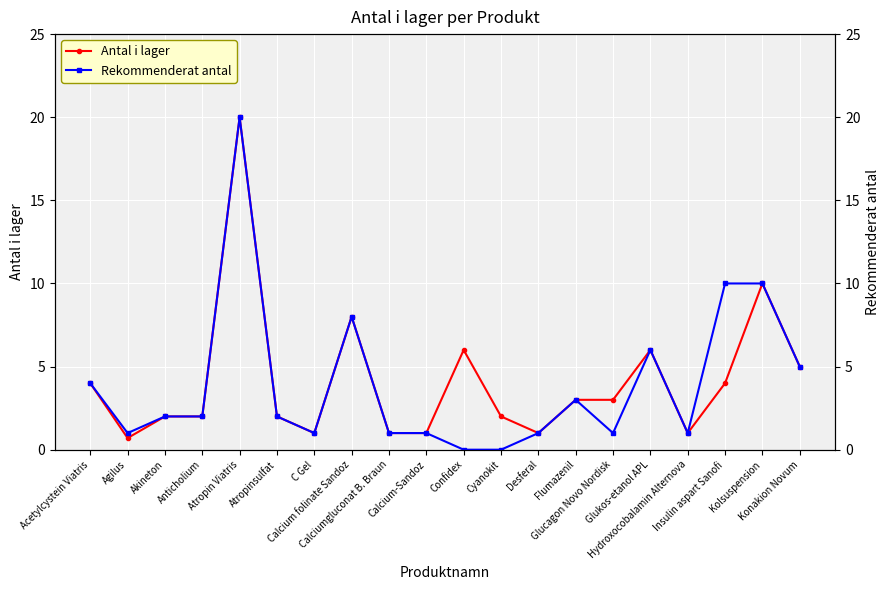

Reading left to right, list all the values displayed in this chart.

Antal i lager: 4.0	0.7	2.0	2.0	20.0	2.0	1.0	8.0	1.0	1.0	6.0	2.0	1.0	3.0	3.0	6.0	1.0	4.0	10.0	5.0
Rekommenderat antal: 4.0	1.0	2.0	2.0	20.0	2.0	1.0	8.0	1.0	1.0	0.0	0.0	1.0	3.0	1.0	6.0	1.0	10.0	10.0	5.0